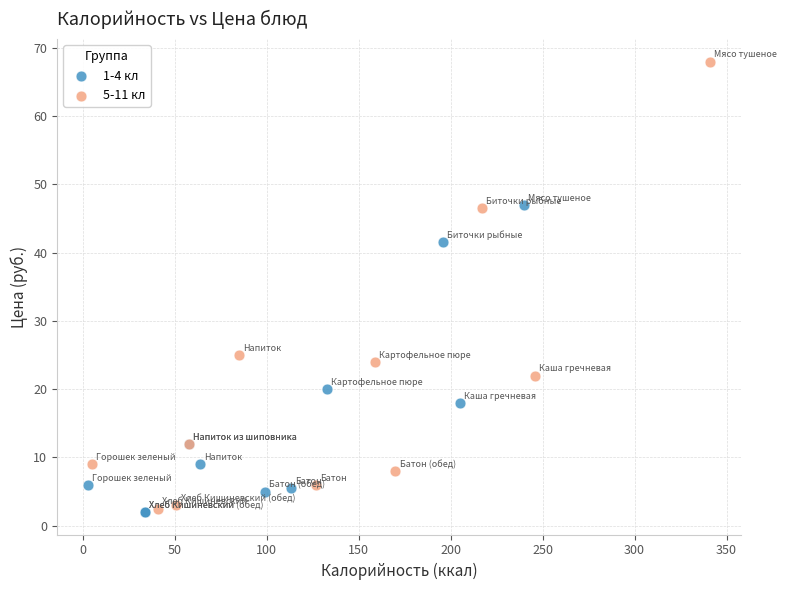

Which series contains the highest Y value?

5-11 кл